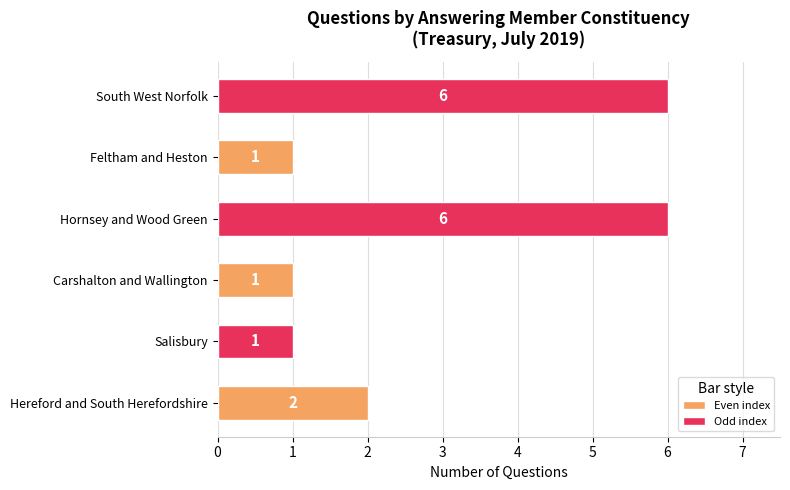

Are the bars horizontal?

Yes